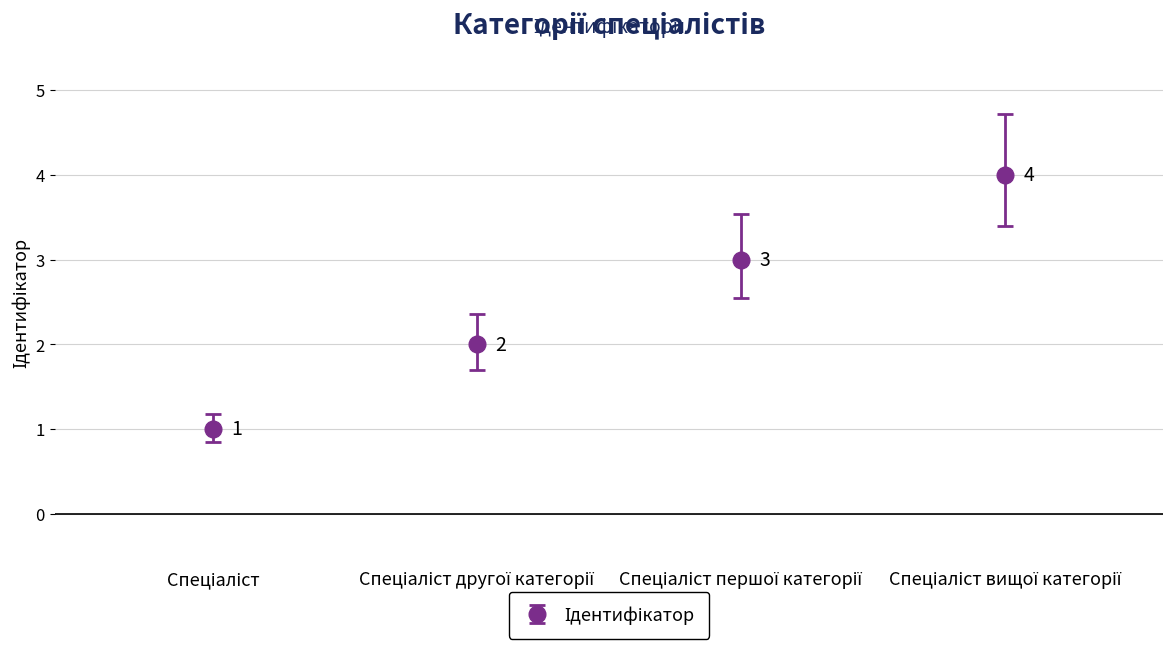

What is the value of the 4th point from the left?

4